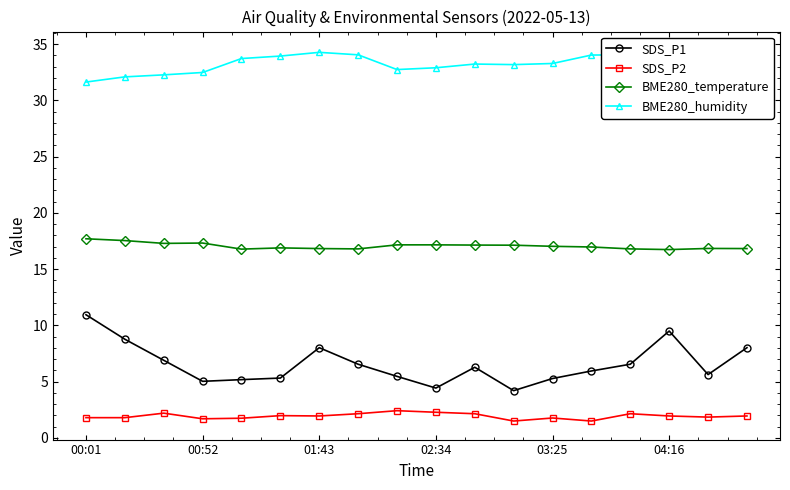

True or false: SDS_P1 and BME280_temperature intersect in this chart.

False